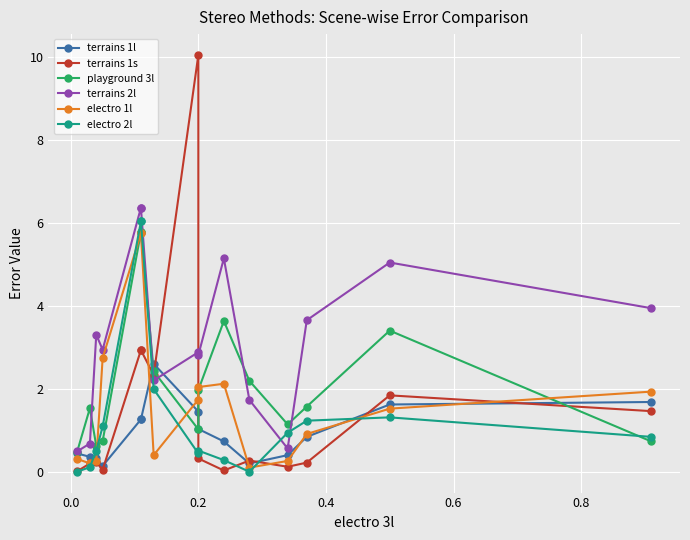

How many times do playground 3l and electro 1l cross each other?

5